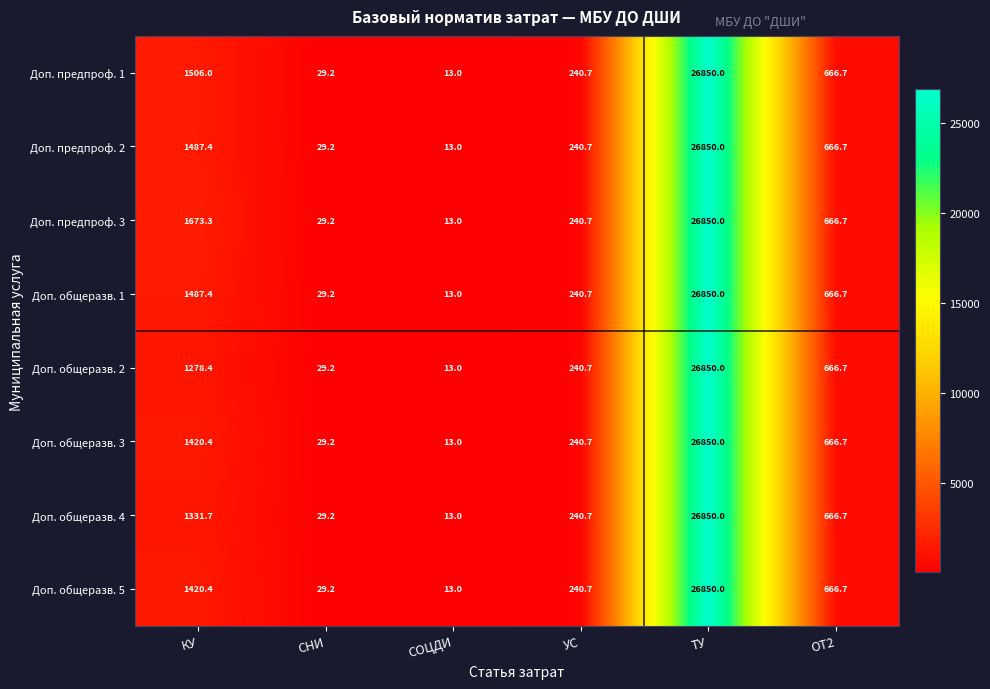

The Доп. предпроф. 3 series shows 1673.3 at КУ. True or false?

True